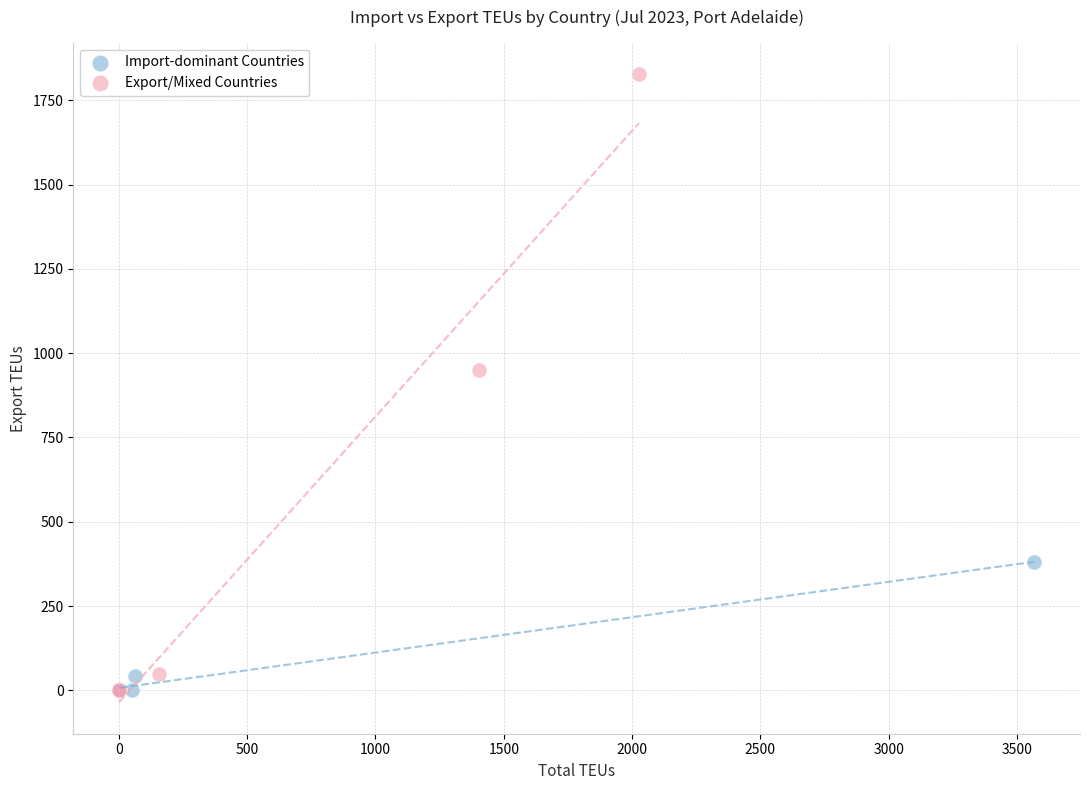

What are all the series names shown in the legend?

Import-dominant Countries, Export/Mixed Countries